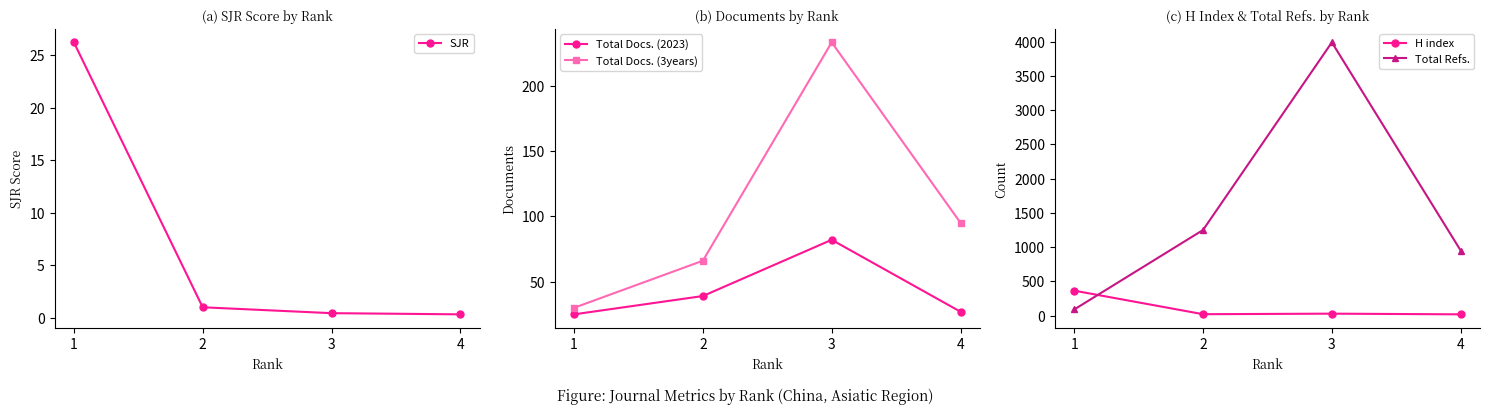

Reading left to right, list all the values displayed in this chart.

SJR: 26.2	1.0	0.4	0.3
Total Docs. (2023): 25.0	39.0	82.0	27.0
Total Docs. (3years): 30.0	66.0	233.0	95.0
H index: 363.0	19.0	27.0	17.0
Total Refs.: 88.0	1249.0	3990.0	949.0